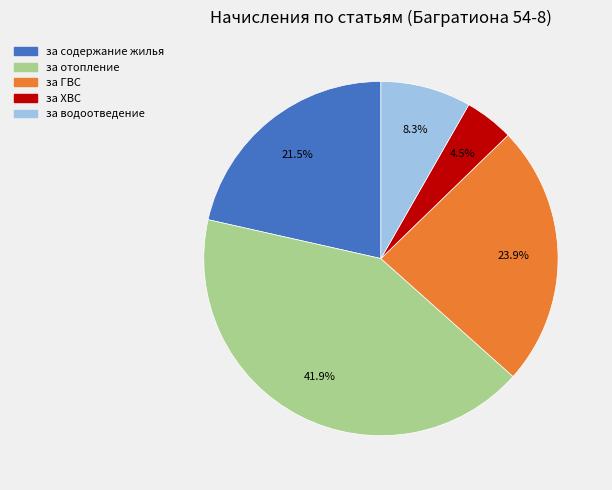

Is there a majority slice in this chart?

No